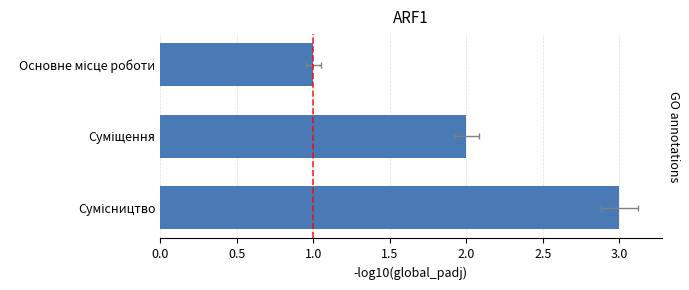

What value does the data have at Основне місце роботи?

1